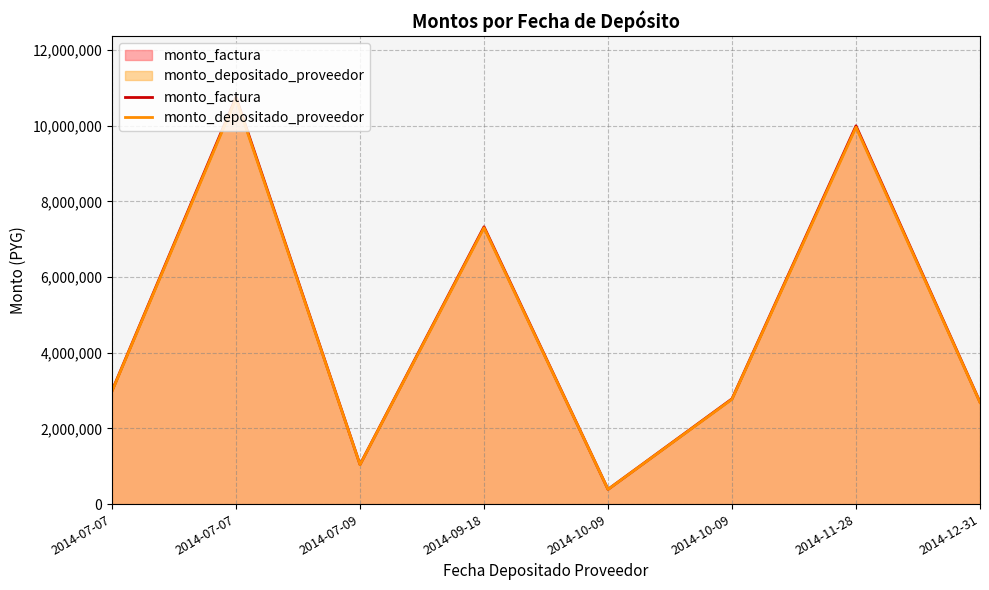

How many lines are shown in the chart?

2